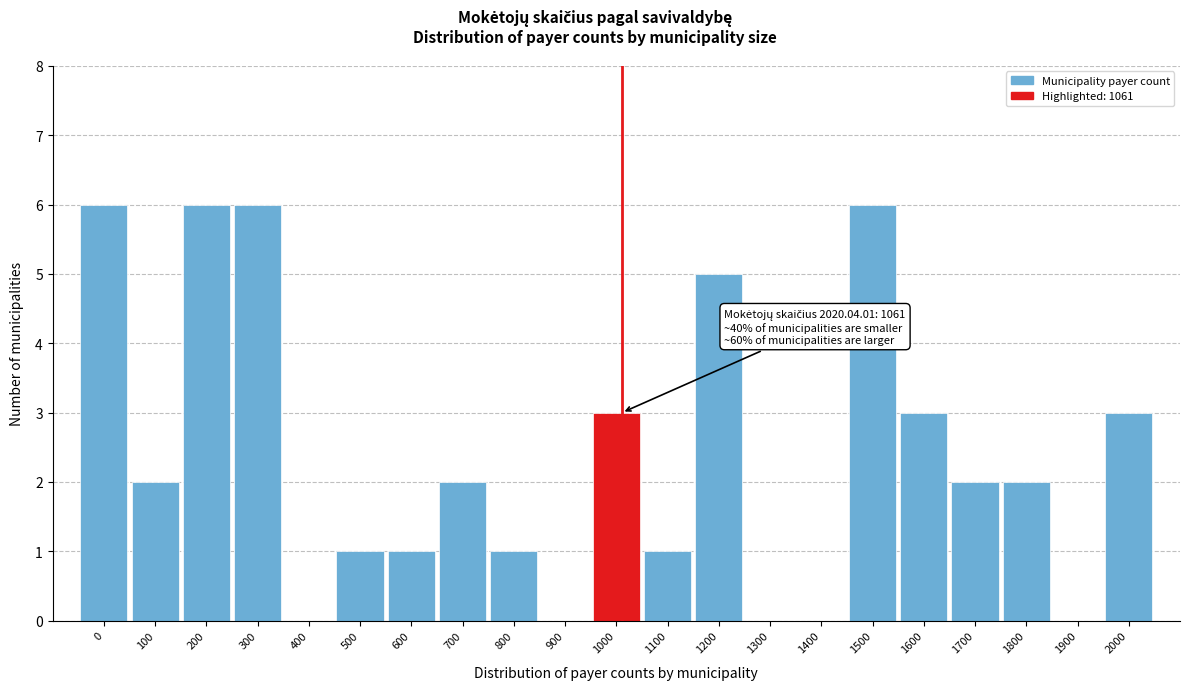

Reading left to right, what are all the values shown in this chart?

0=6	100=2	200=6	300=6	400=0	500=1	600=1	700=2	800=1	900=0	1000=3	1100=1	1200=5	1300=0	1400=0	1500=6	1600=3	1700=2	1800=2	1900=0	2000=3